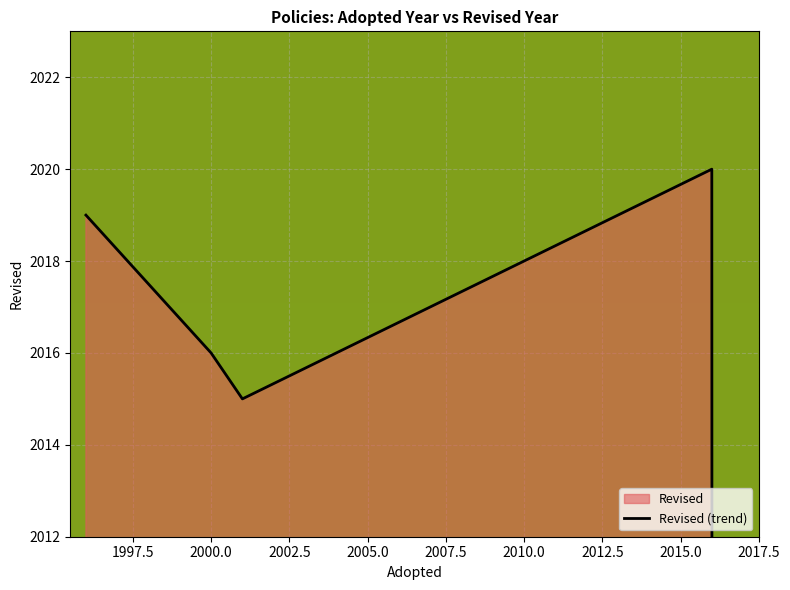

True or false: the data shows 2016 at 2000.

True